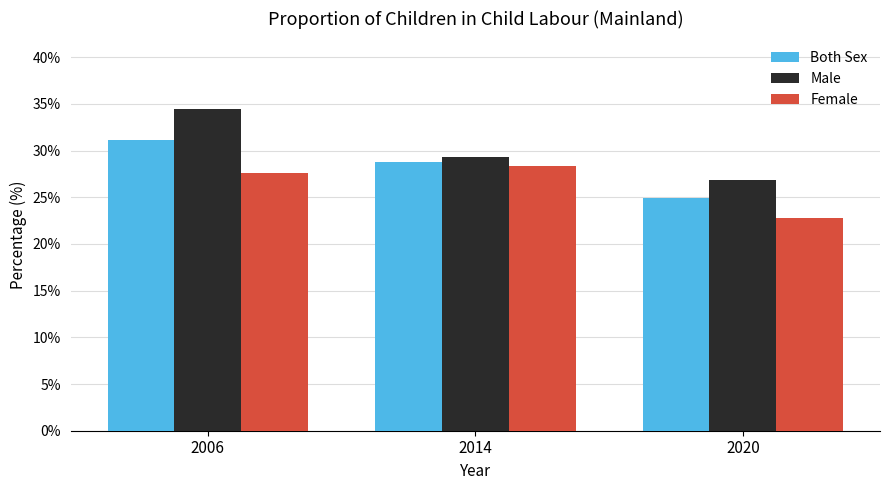

What is the average value of the Female series?

26.3